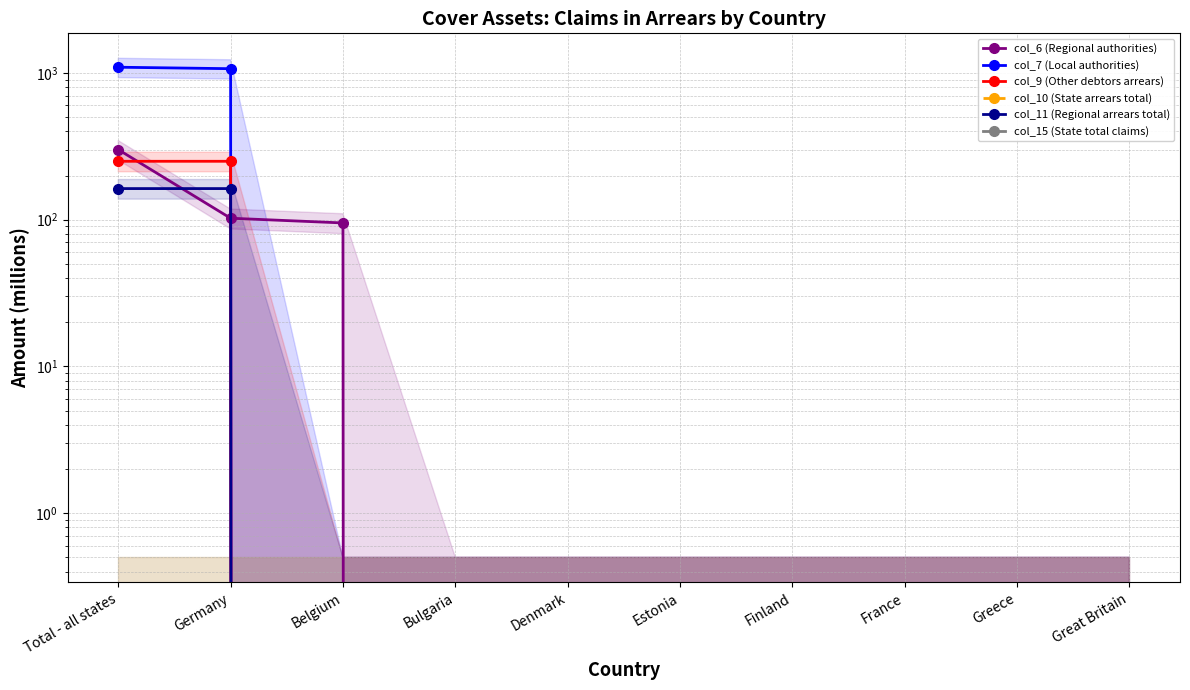

What is the label of the 2nd point from the left?

Germany